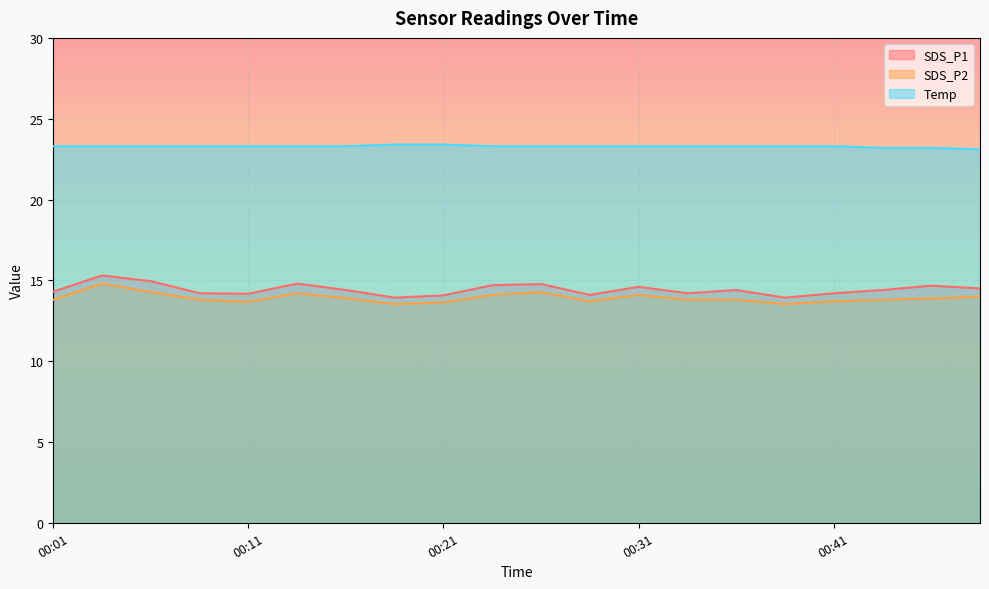

True or false: Temp and SDS_P2 cross at least once.

False